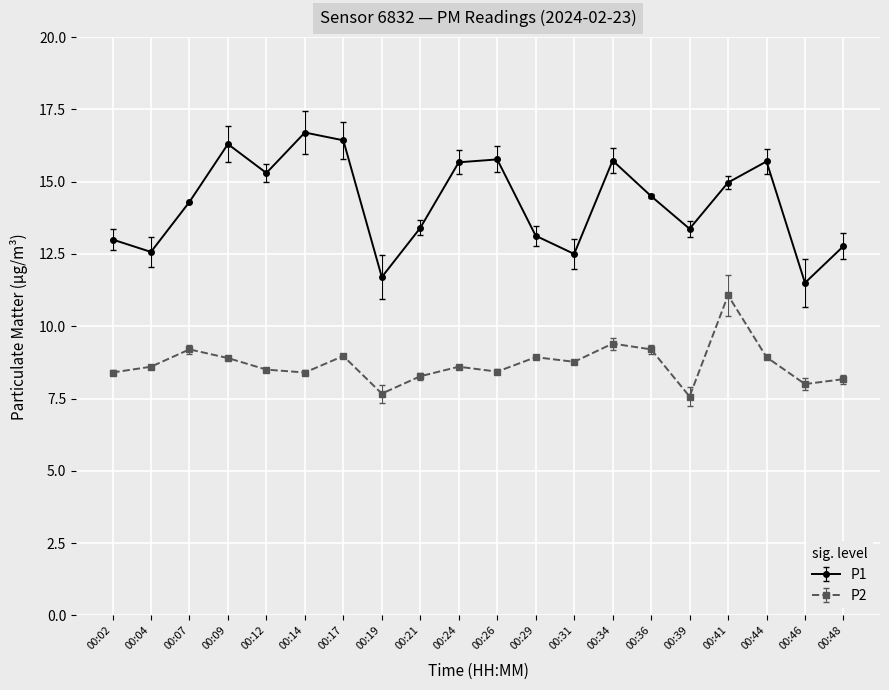

List the series in order of their overall mean, highest first.

P1, P2